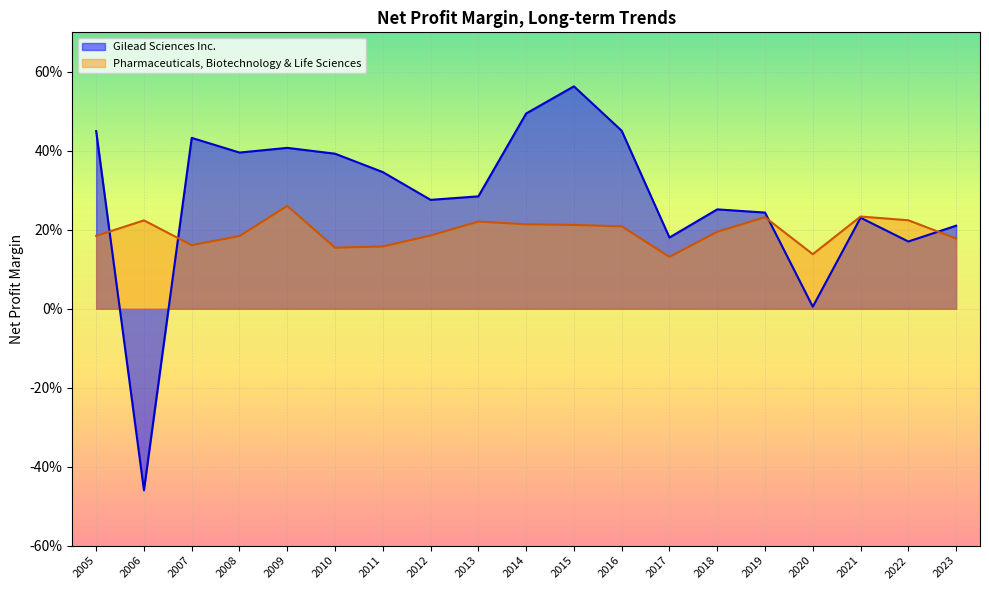

What is the sum of all Pharmaceuticals, Biotechnology & Life Sciences values?

3.7